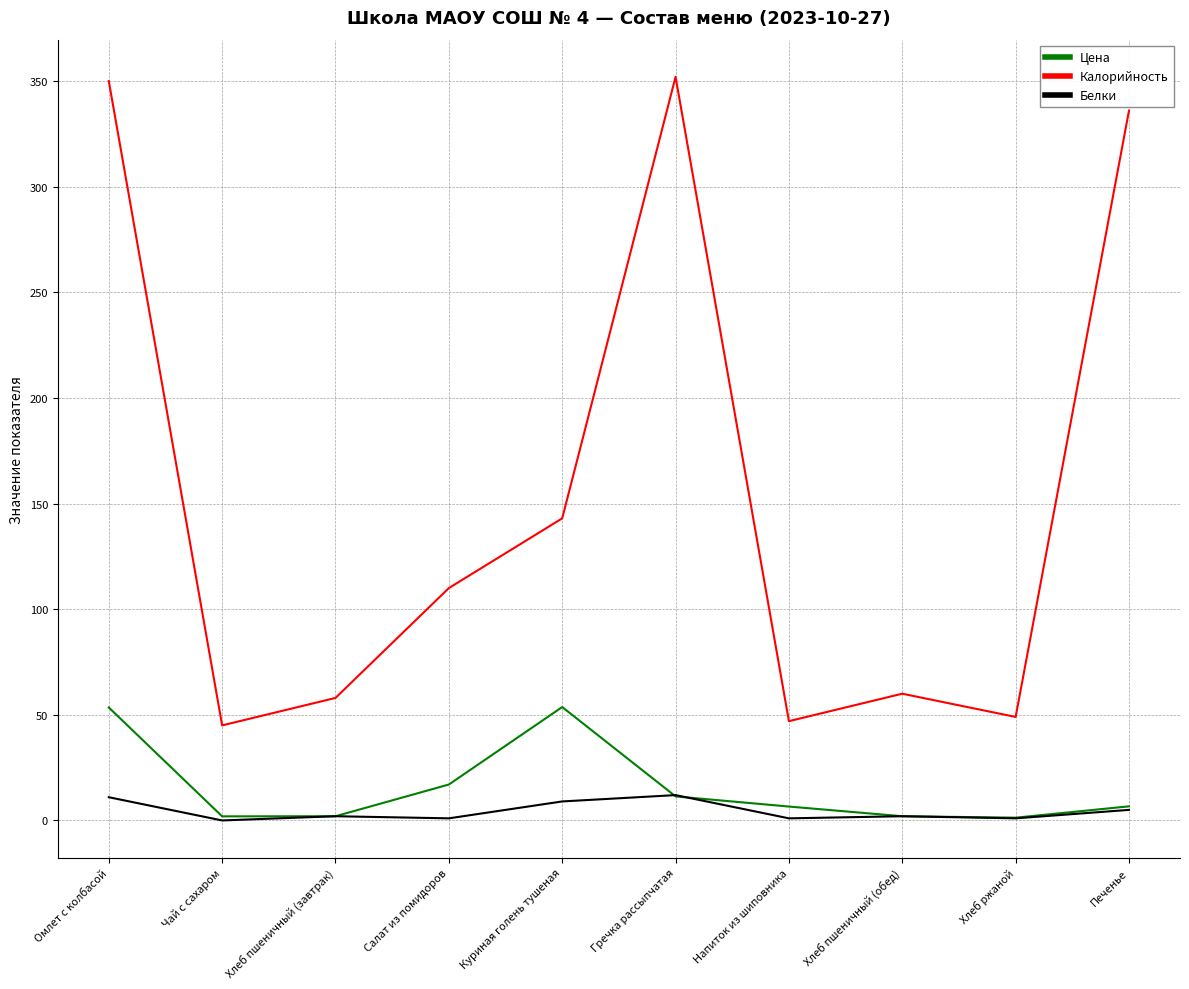

What is the maximum value shown in the chart?

352.0